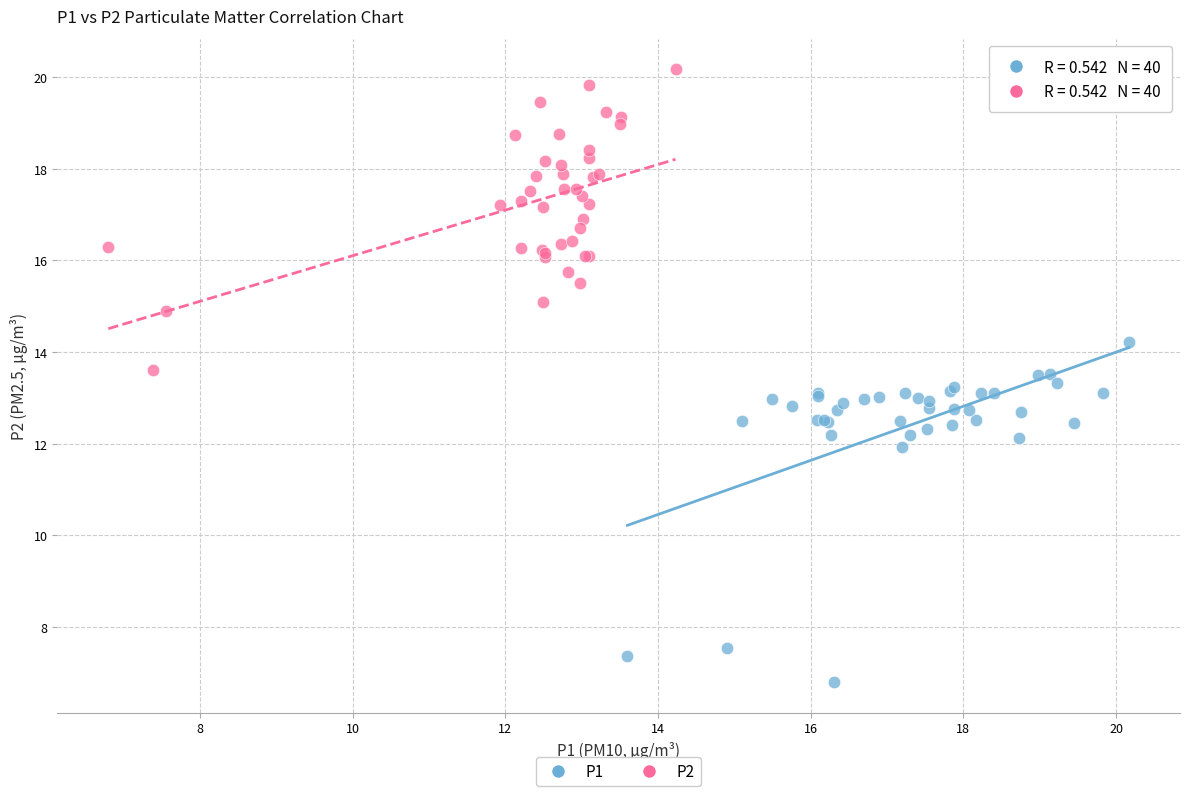

Which series has the largest Y range (max minus min)?

P1